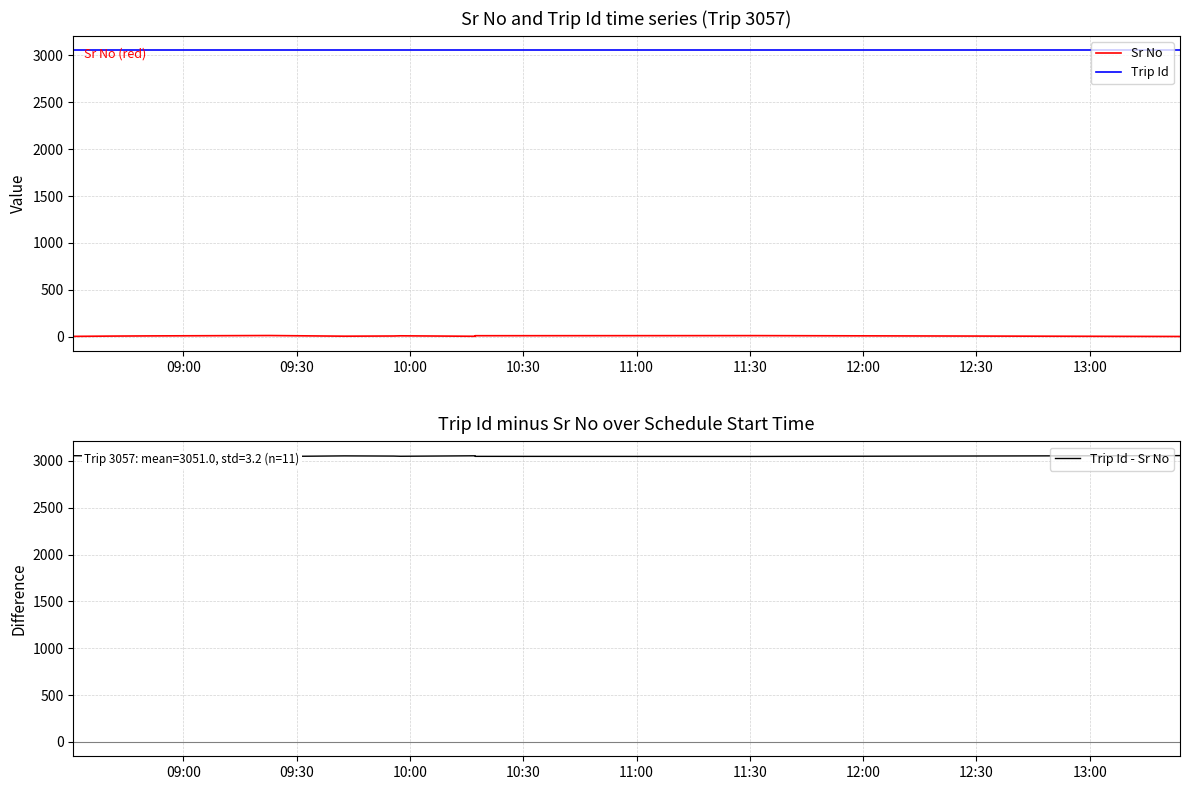

The value of Trip Id at 9 is 5295. True or false?

False